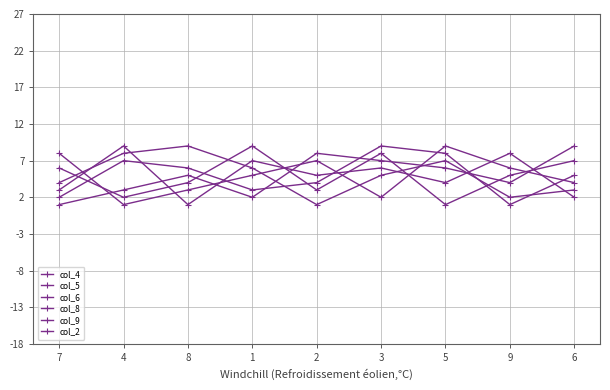

The value of col_2 at 4 is 5. True or false?

False